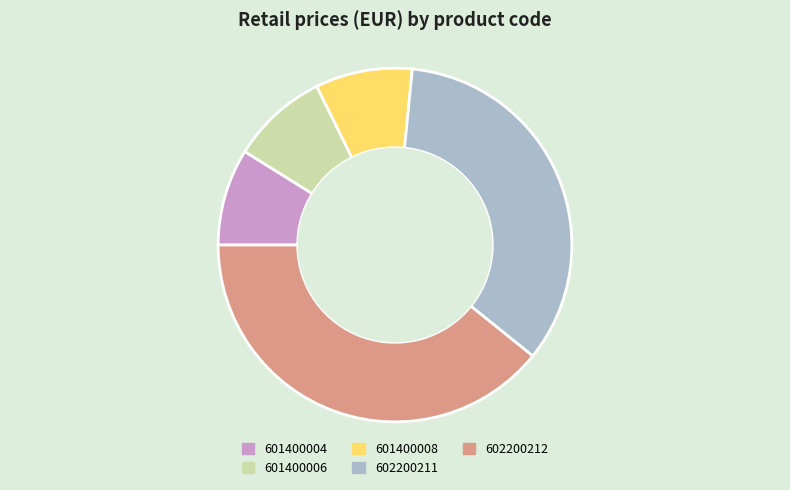

Count the number of slices in the pie.

5